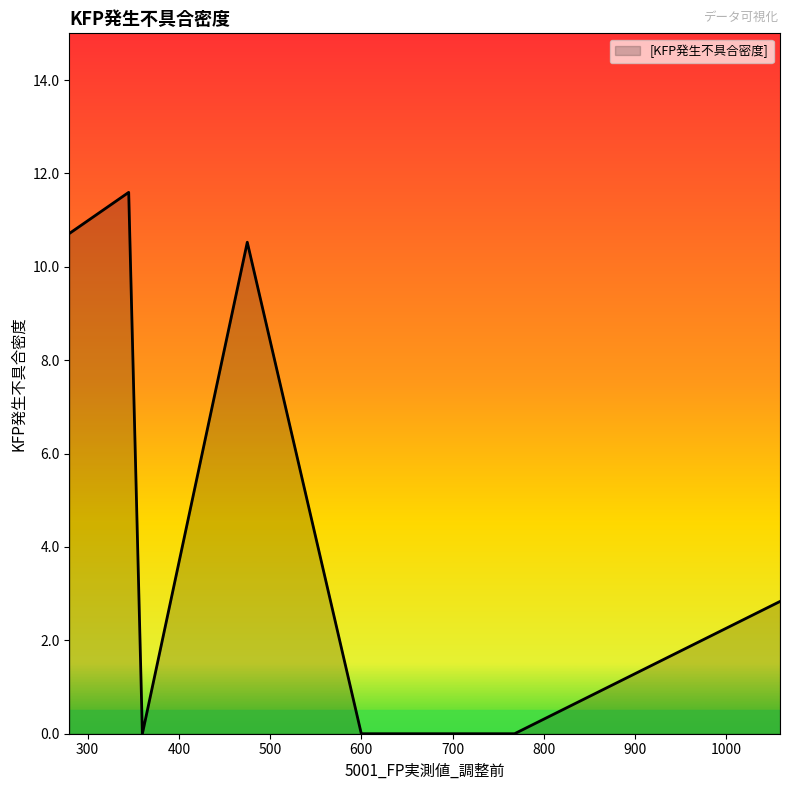

What is the sum of all values?

35.7